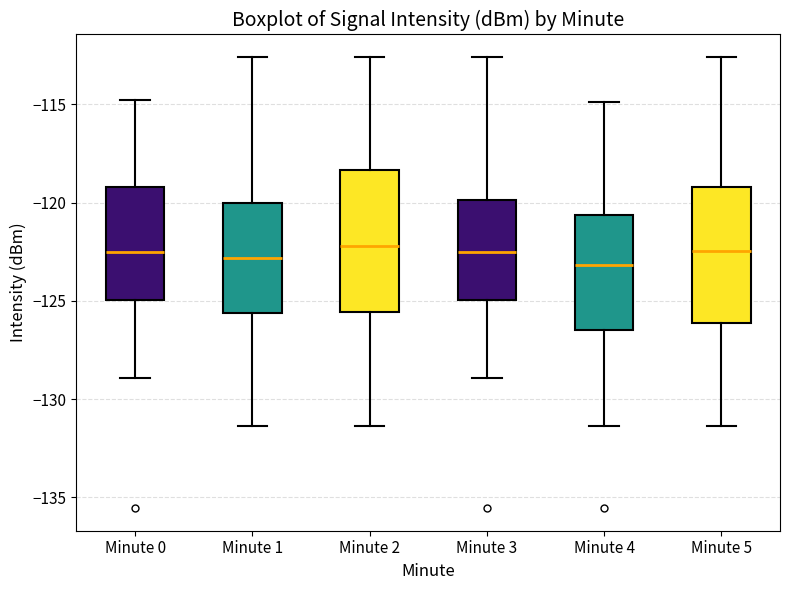

Reading left to right, transcribe this box plot: for each box, give where its median line is, the range the box spans, and where its two whiskers end, as read against the y-axis. The values are not printed on the chart, so give them approximately, as read against the axis.

Minute 0: median -122.5, box -125.0 to -119.0, whiskers -129.0 to -115.0
Minute 1: median -123.0, box -125.5 to -120.0, whiskers -131.5 to -112.5
Minute 2: median -122.0, box -125.5 to -118.5, whiskers -131.5 to -112.5
Minute 3: median -122.5, box -125.0 to -120.0, whiskers -129.0 to -112.5
Minute 4: median -123.0, box -126.5 to -120.5, whiskers -131.5 to -115.0
Minute 5: median -122.5, box -126.0 to -119.0, whiskers -131.5 to -112.5